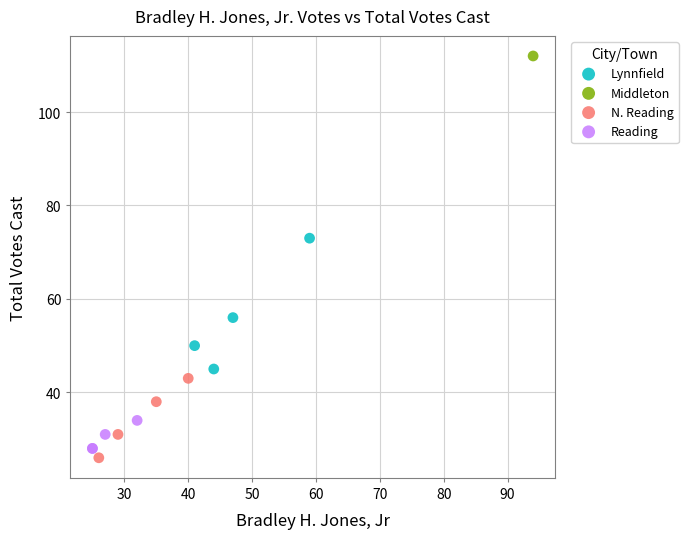

What are all the series names shown in the legend?

Lynnfield, Middleton, N. Reading, Reading